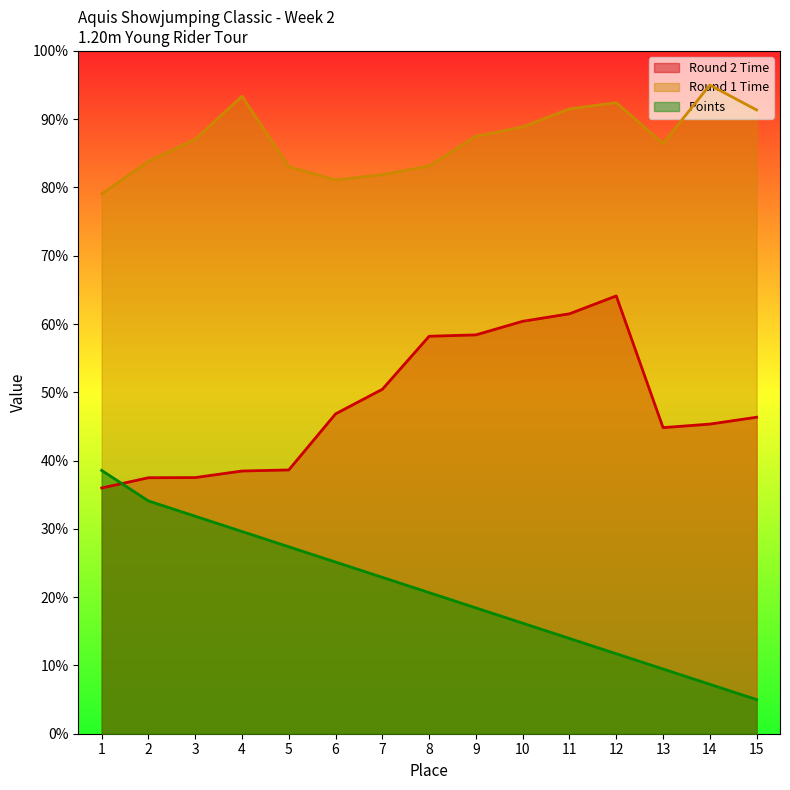

What is the difference between the maximum and minimum values in the Round 1 Time series?

15.9